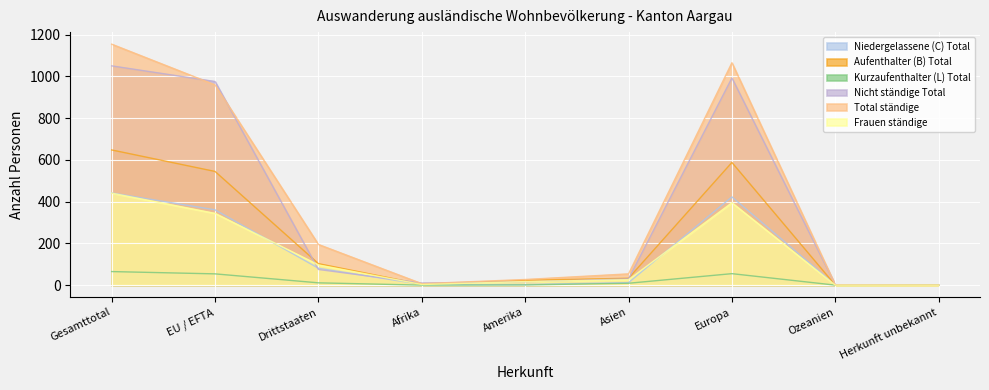

What is the value of the Nicht ständige Total point at the 2nd from the left?

976